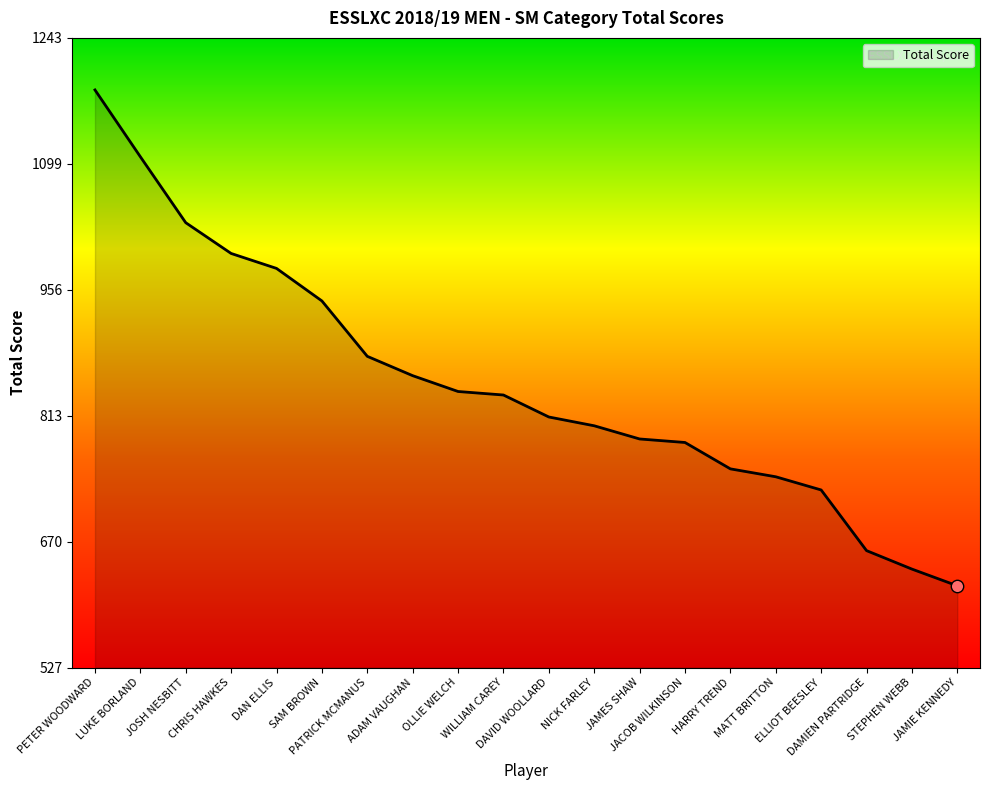

What is the change in value from HARRY TREND to ELLIOT BEESLEY?

-24